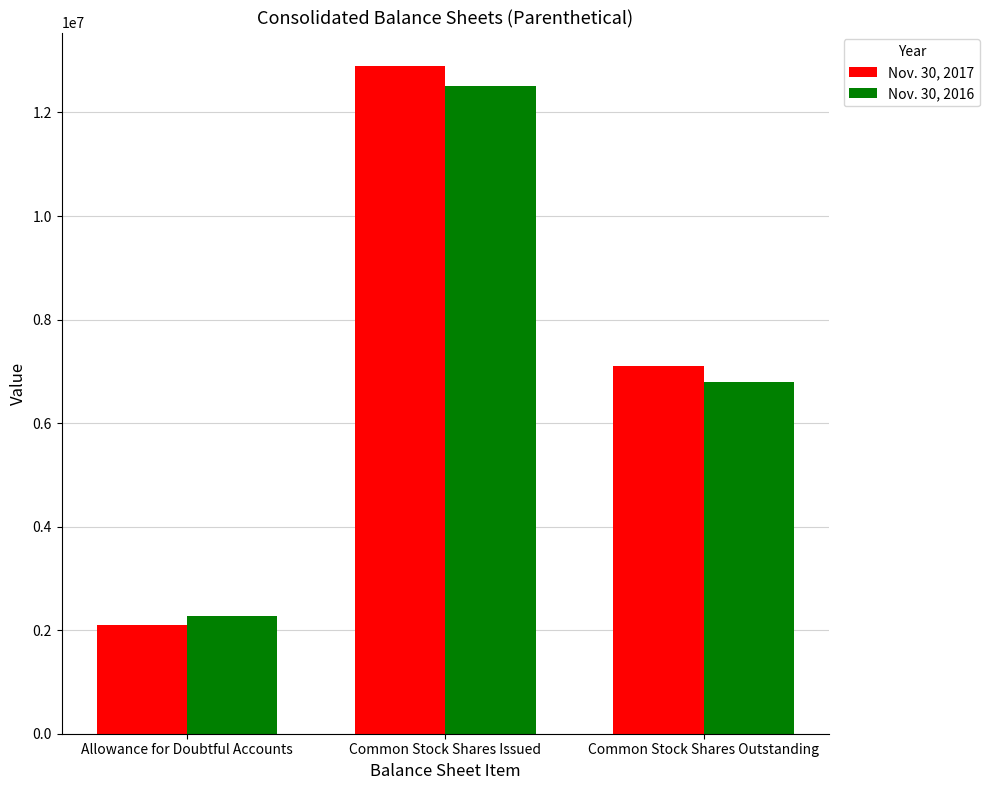

What is the total value across all series at Allowance for Doubtful Accounts?

4377853